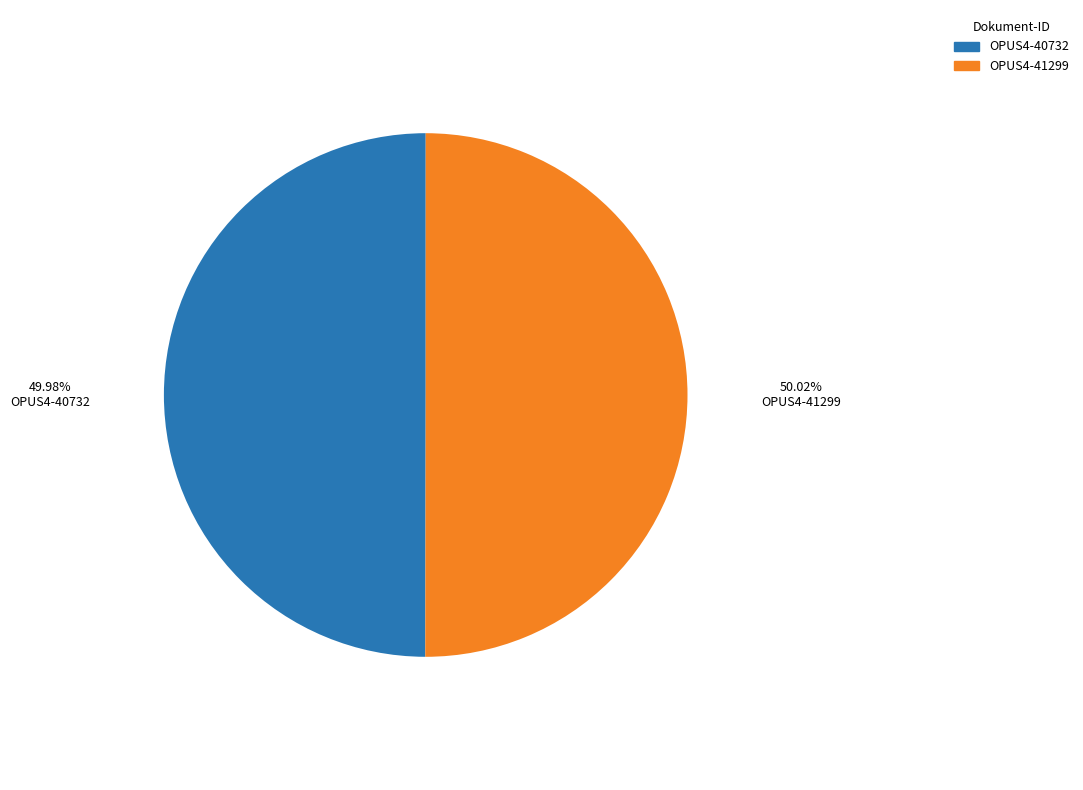

What is the ratio of the value at OPUS4-40732 to the value at OPUS4-41299?

1.0